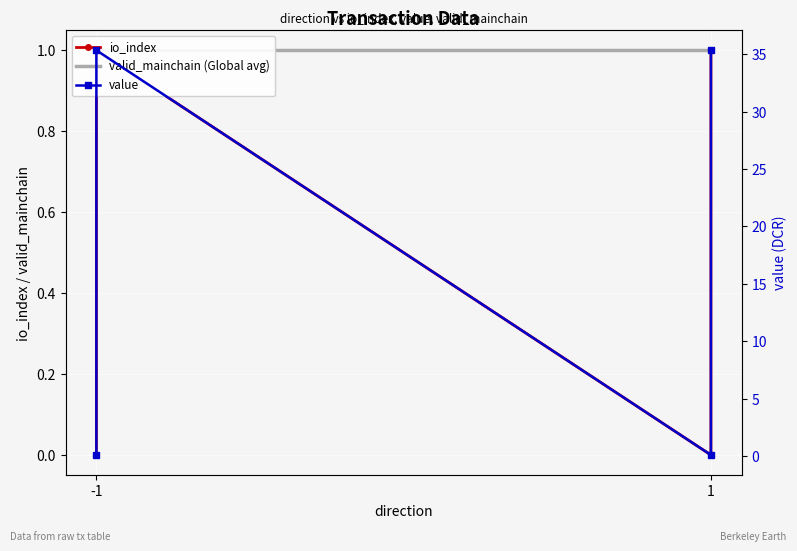

Which series has the largest range (max minus min)?

value